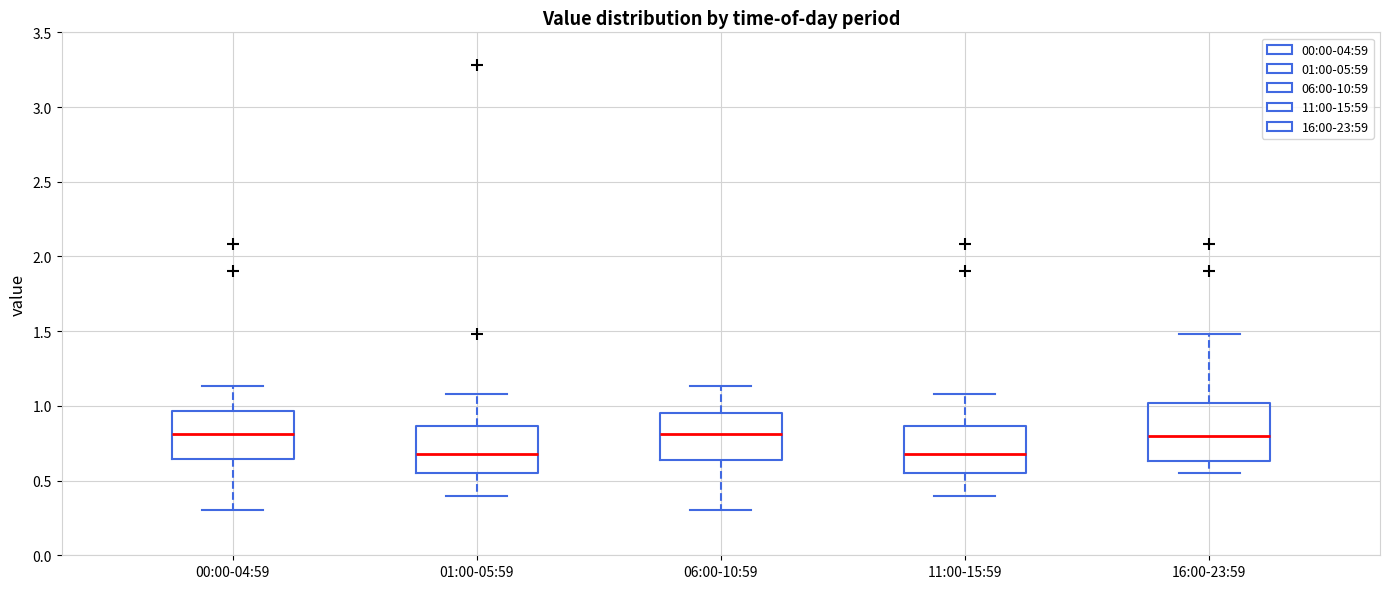

Where is the lower edge of the box for 11:00-15:59 on the y-axis? The values are not printed on the chart, so give them approximately, as read against the axis.

0.55